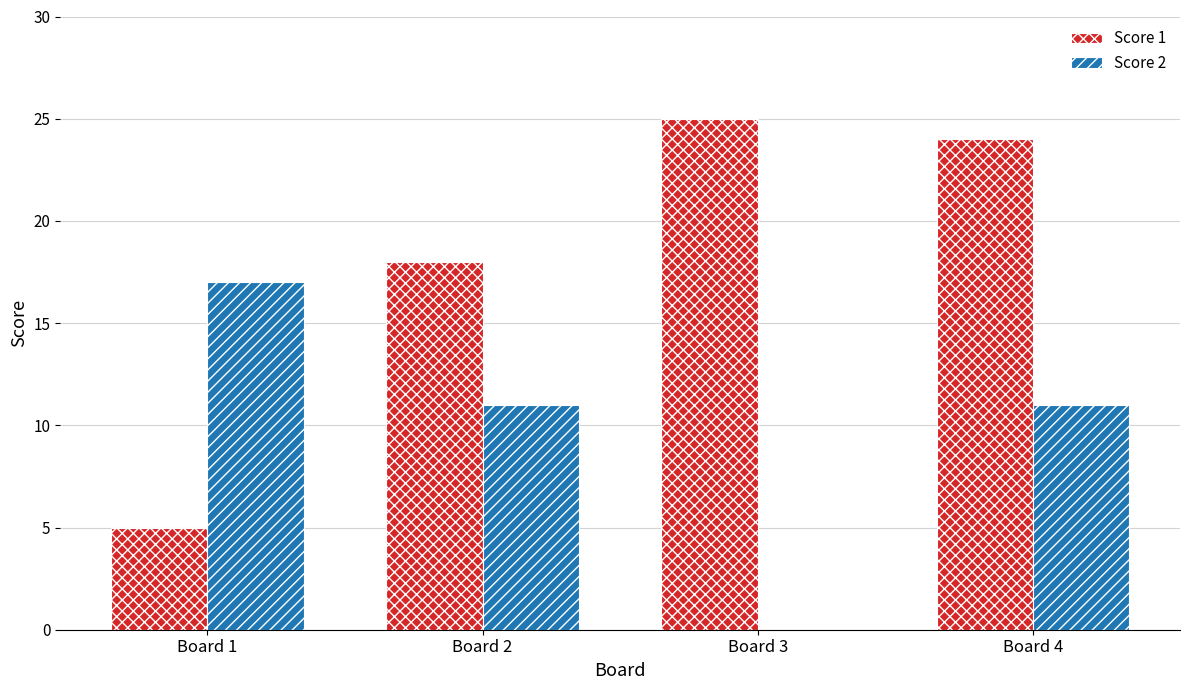

Which series changed the most between Board 2 and Board 3?

Score 2